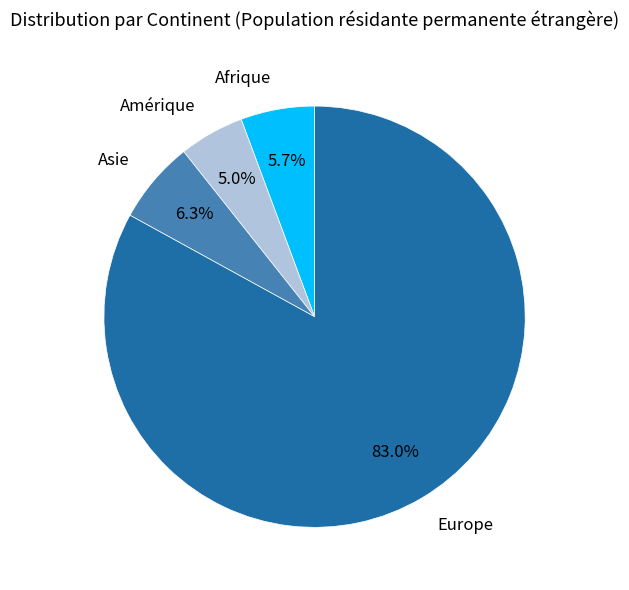

How many slices are in this pie chart?

4